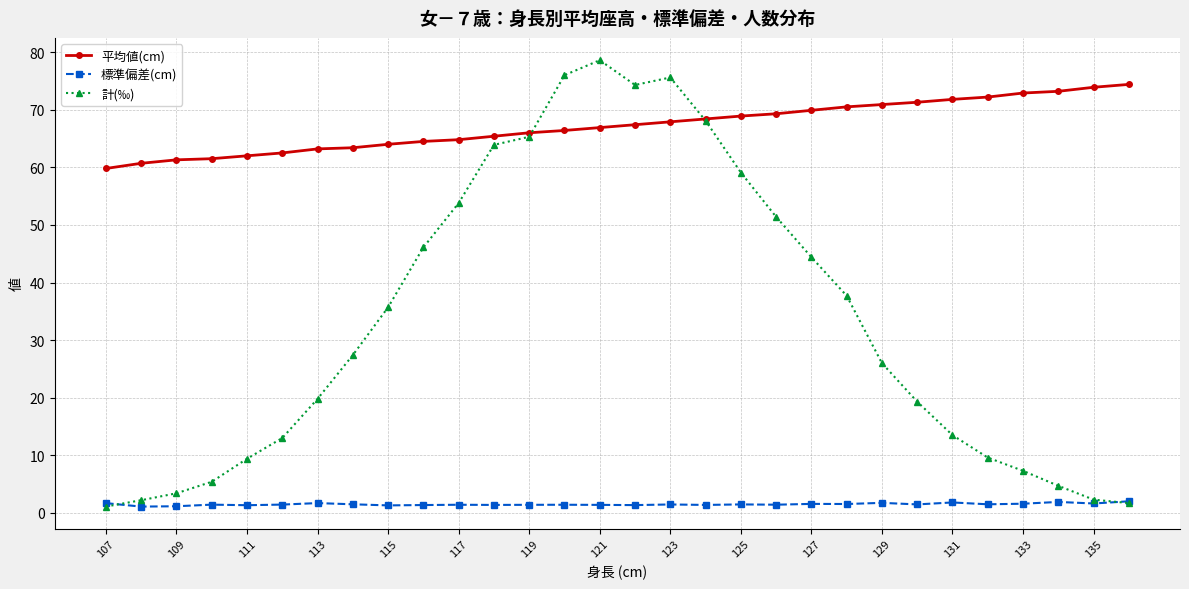

How many lines are shown in the chart?

3